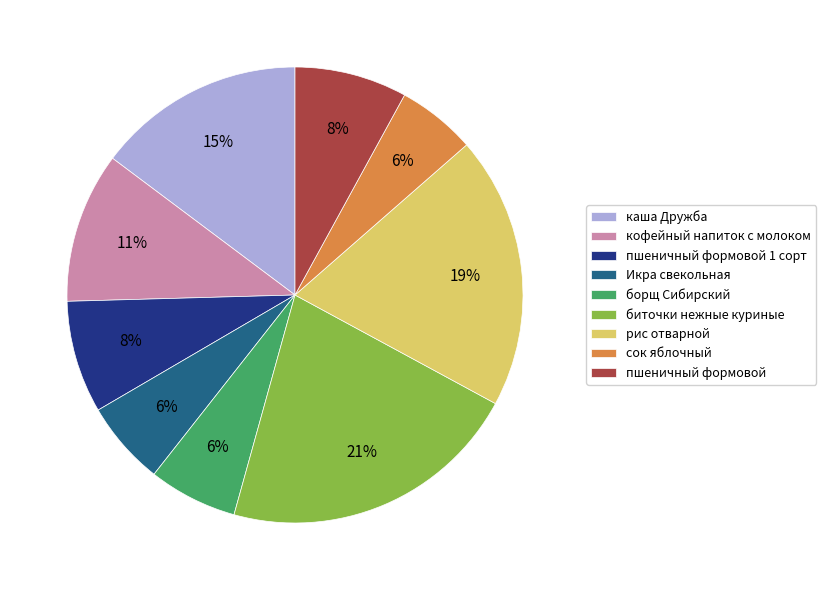

Is биточки нежные куриные the majority of the pie?

No